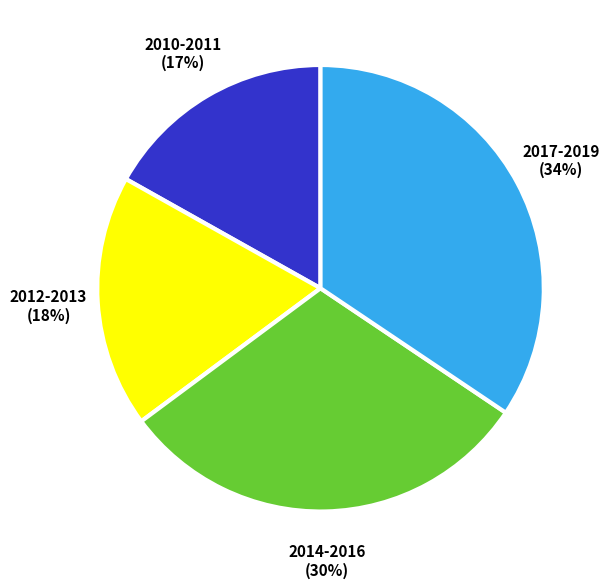

What is the smallest slice in the pie chart?

2010-2011